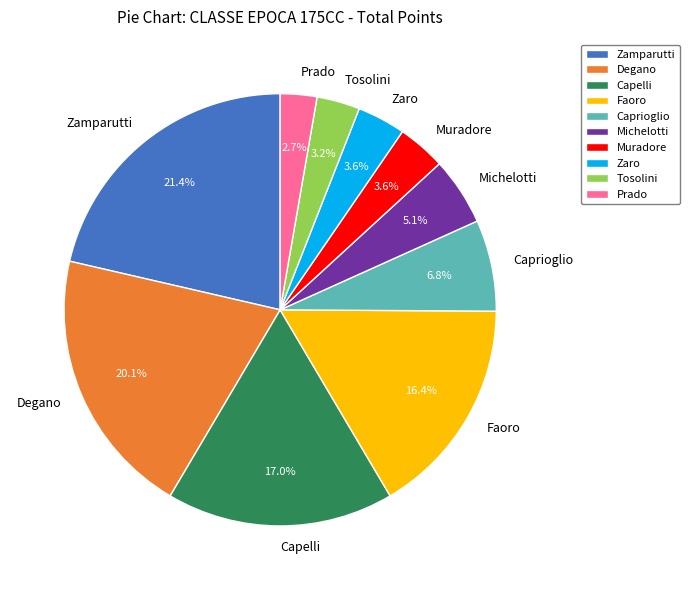

To the nearest percent, what portion does Muradore represent?

4%